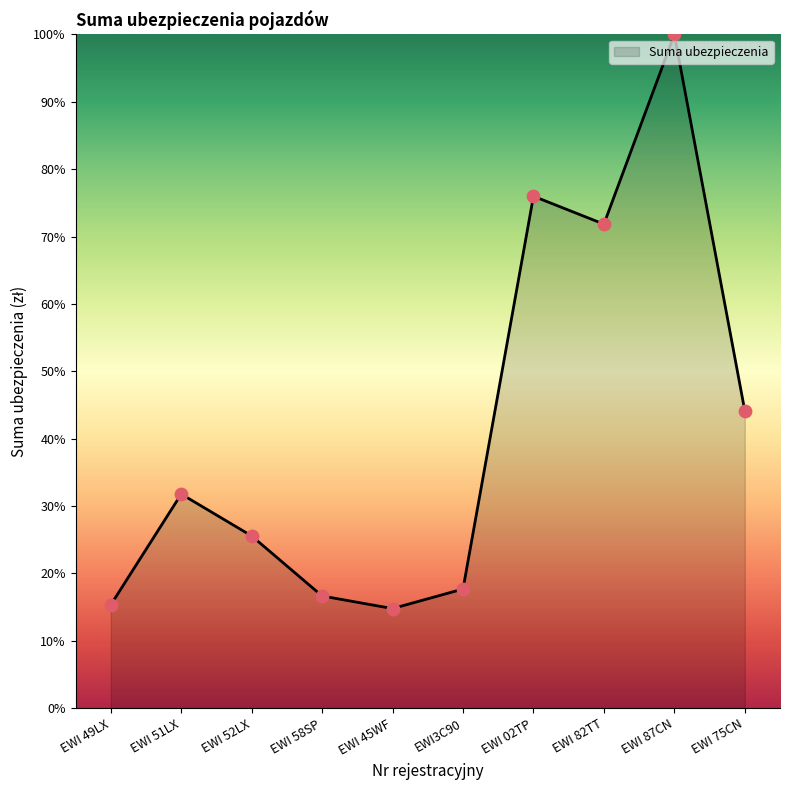

Which has a higher value, EWI 82TT or EWI 45WF?

EWI 82TT